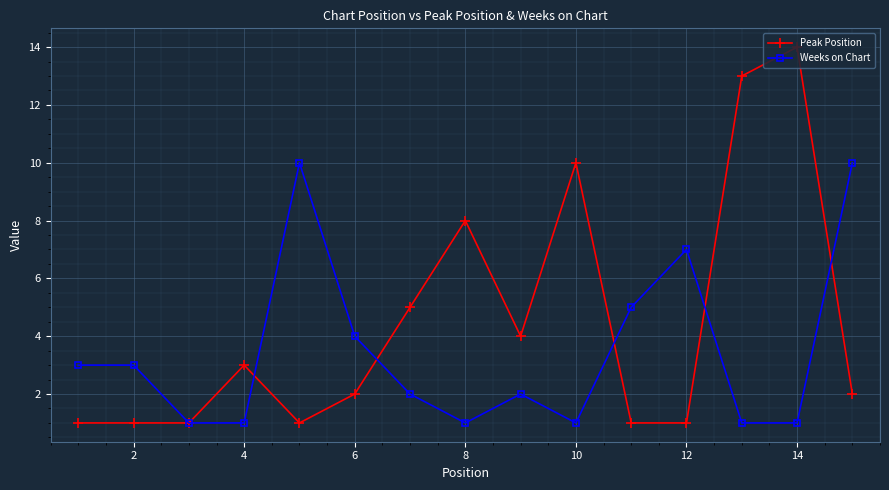

What is the maximum value shown in the chart?

14